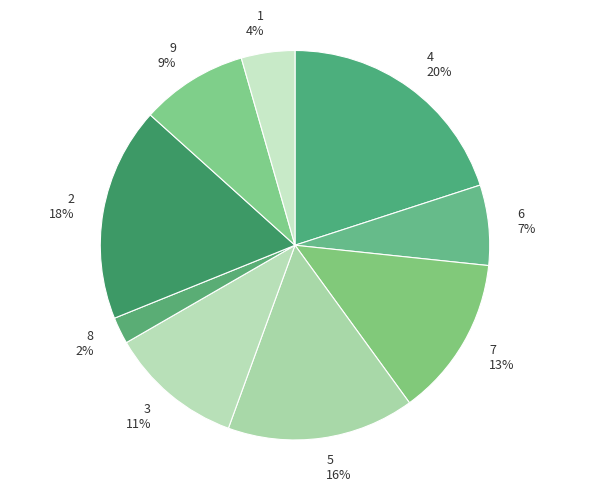

How many slices are in this pie chart?

9